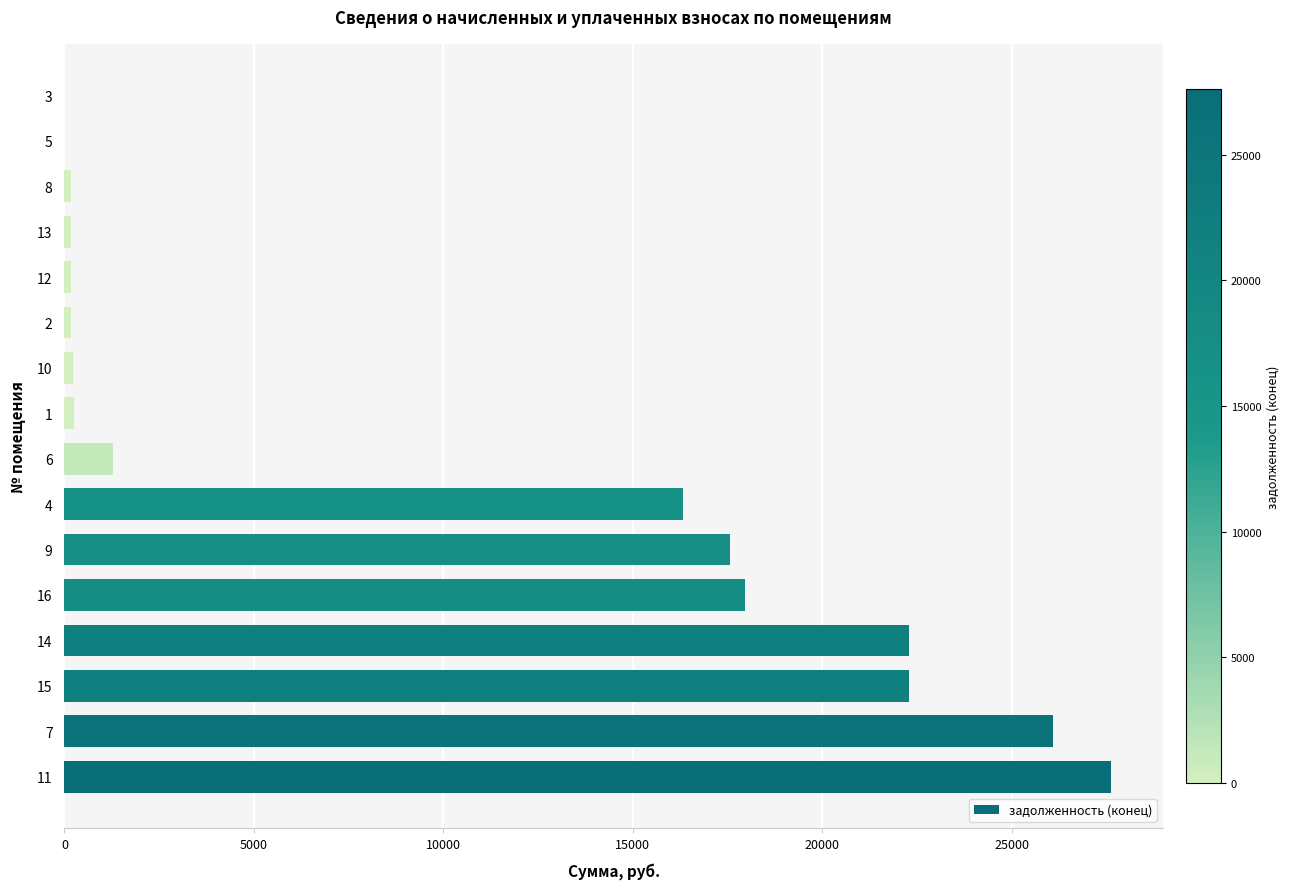

What is the sum of all values?

152529.4